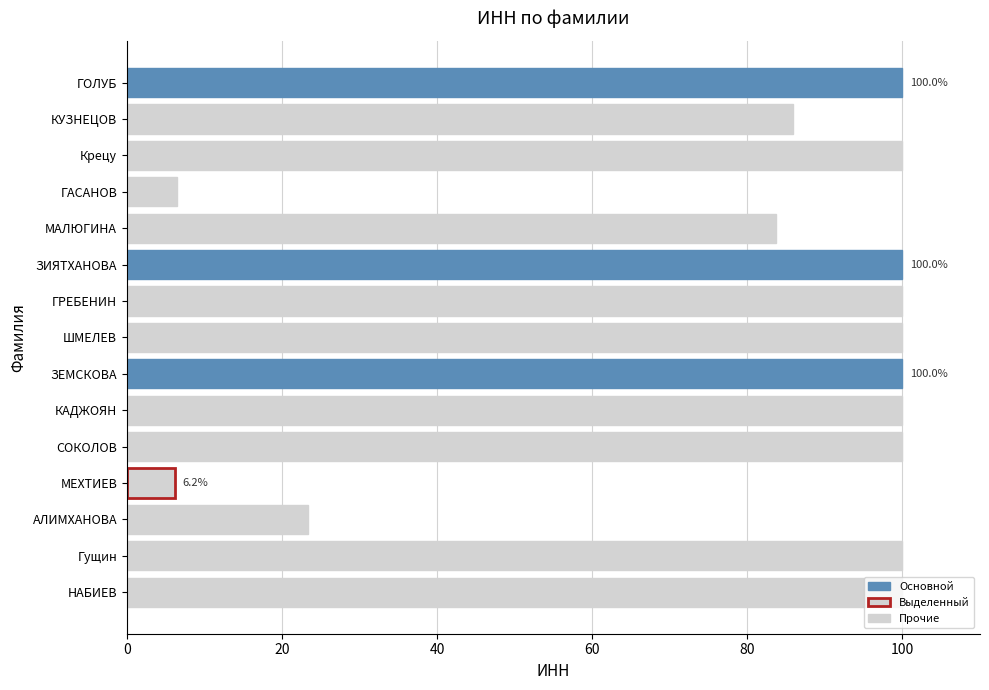

The value at Гущин is 175.1. True or false?

False